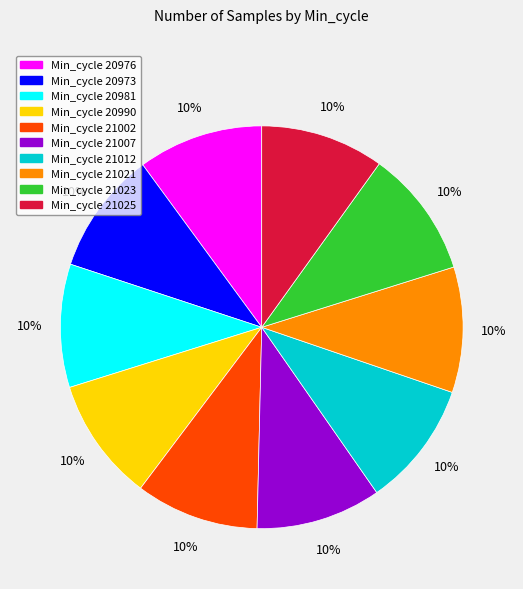

To the nearest percent, what is the average slice percentage?

10%